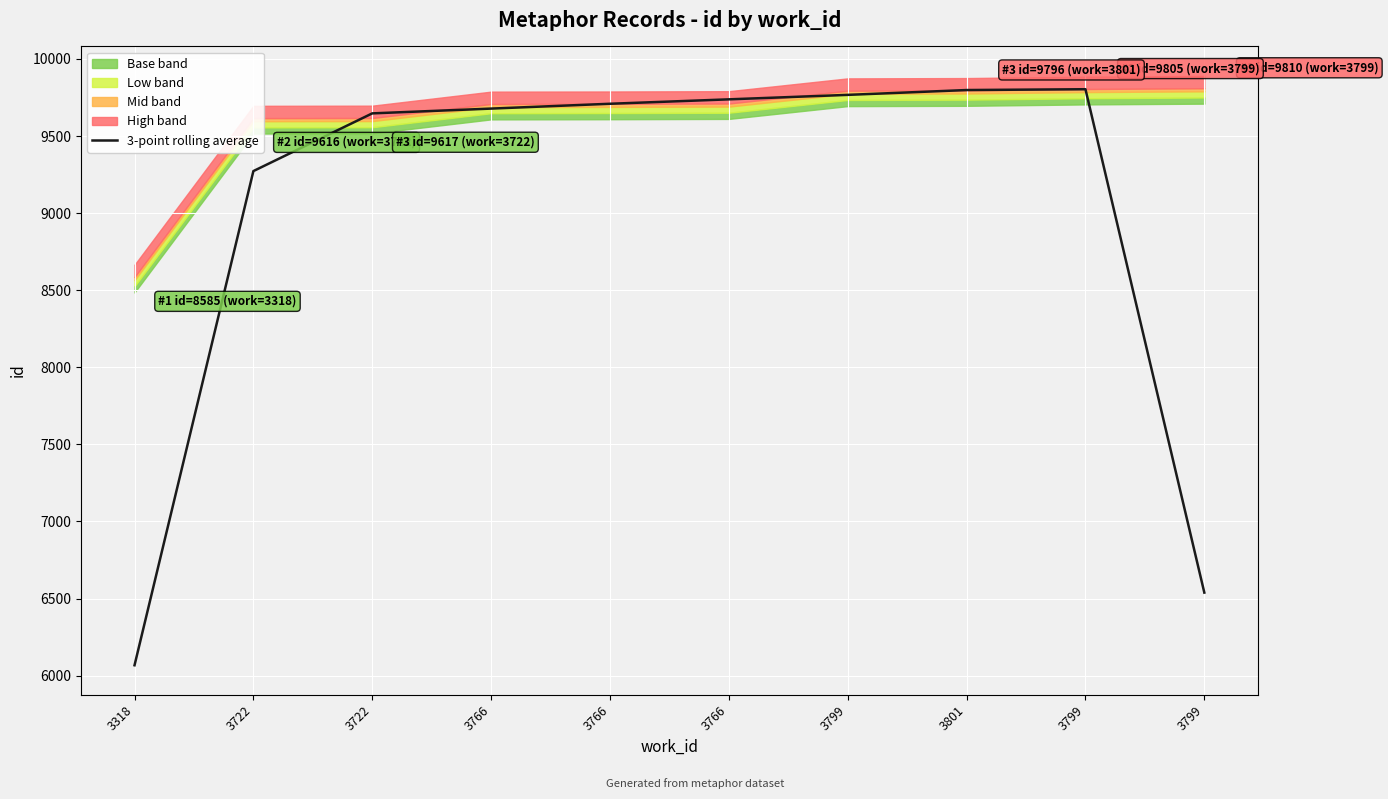

Where is the first local maximum?

3799